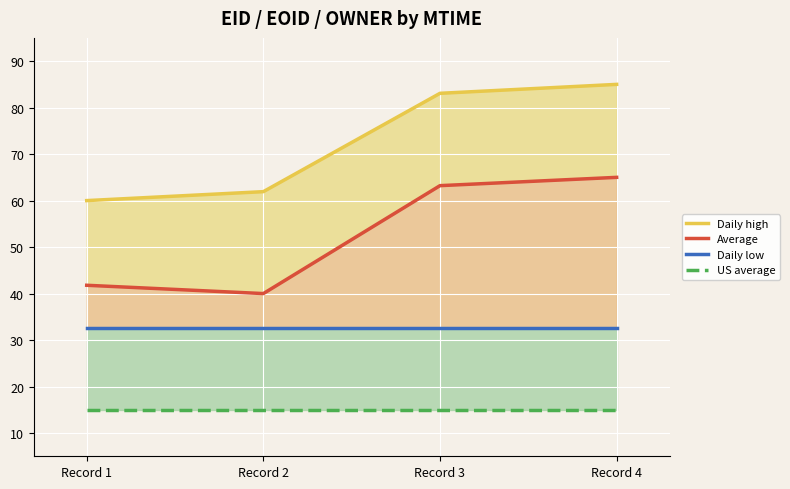

What is the maximum value for Daily low?

32.5